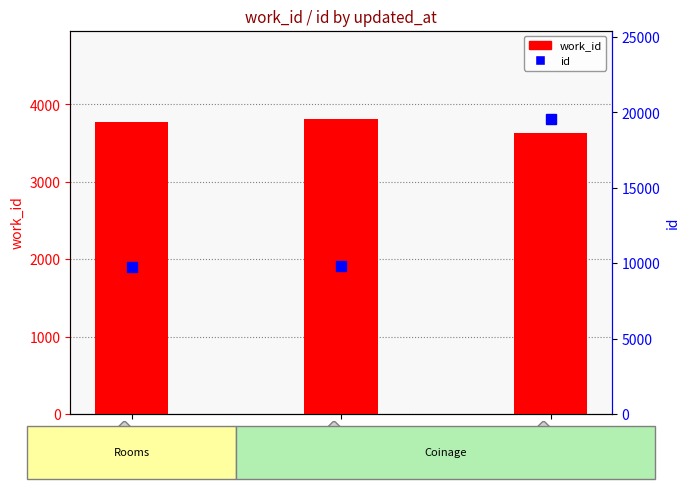

What is the difference between the maximum and second lowest values in the id series?

9742